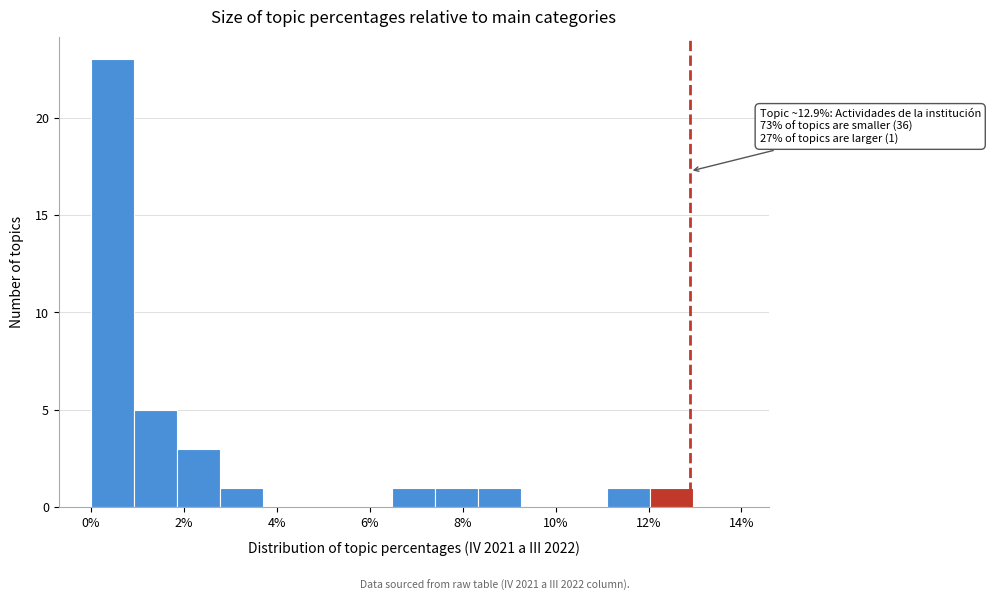

Over which range of the x-axis is the bar tallest?

0.0 to 1.0